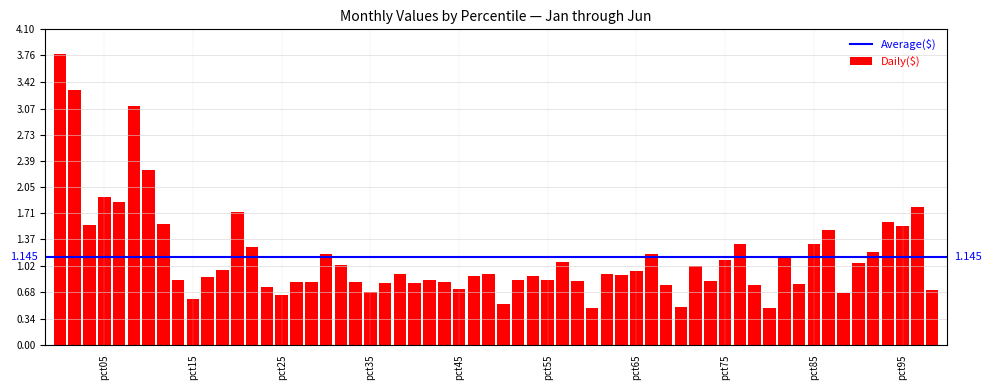

How many series are shown in this chart?

1